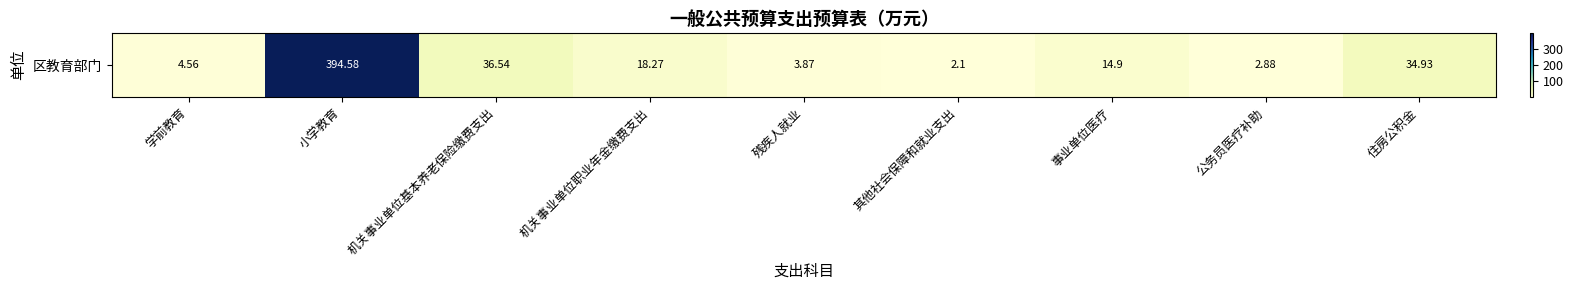

Reading left to right, transcribe all the data shown in this chart.

4.6	394.6	36.5	18.3	3.9	2.1	14.9	2.9	34.9